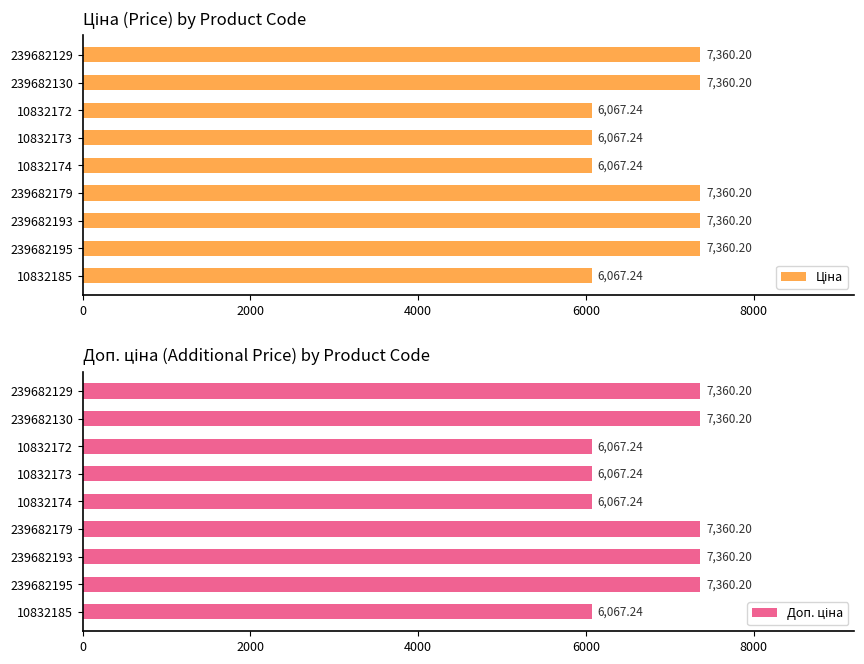

Between 239682179 and 10832174, which series saw the biggest shift?

Ціна